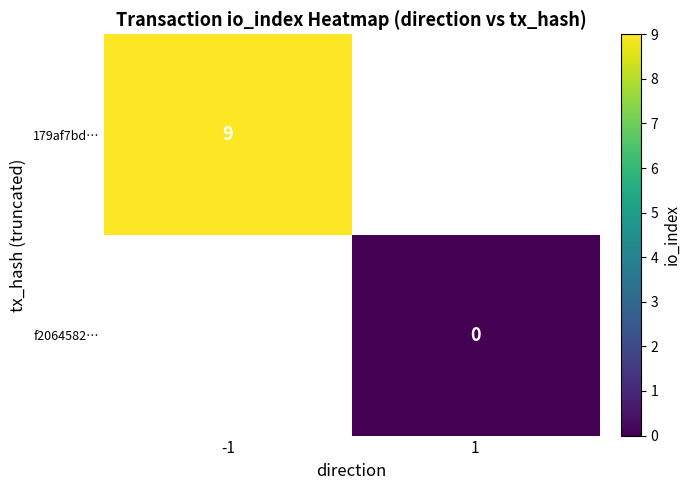

Is the value of 179af7bd… at -1 greater than the value of f2064582… at 1?

Yes